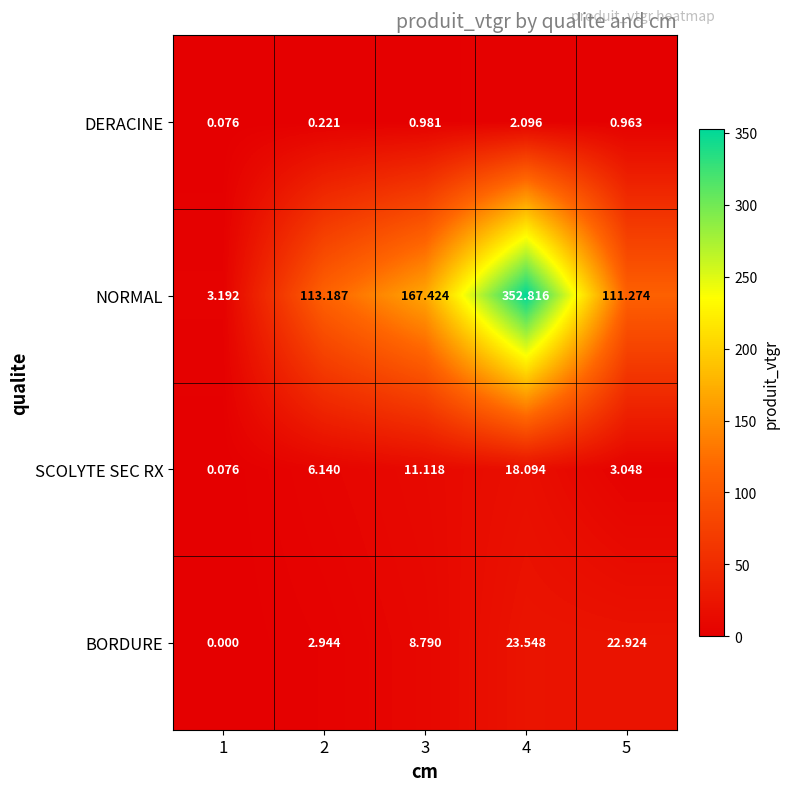

List the series in order of their peak value, lowest first.

DERACINE, SCOLYTE SEC RX, BORDURE, NORMAL